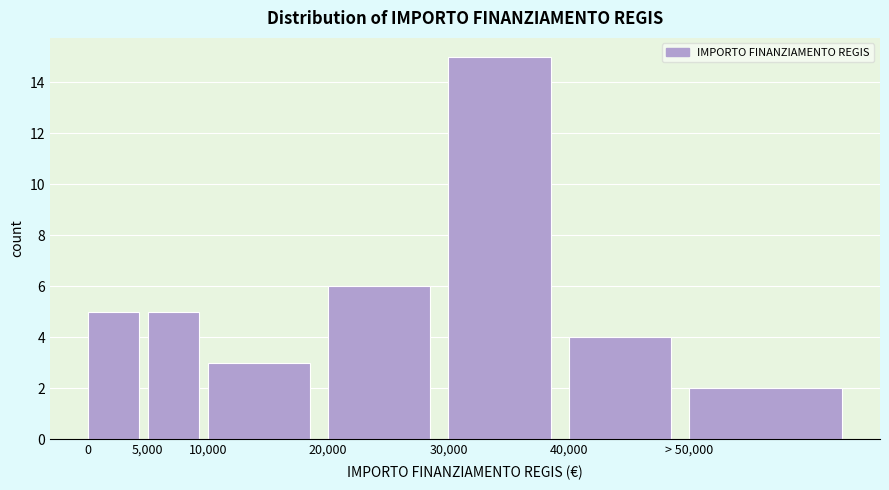

Reading left to right, list all the values displayed in this chart.

5	5	3	6	15	4	2